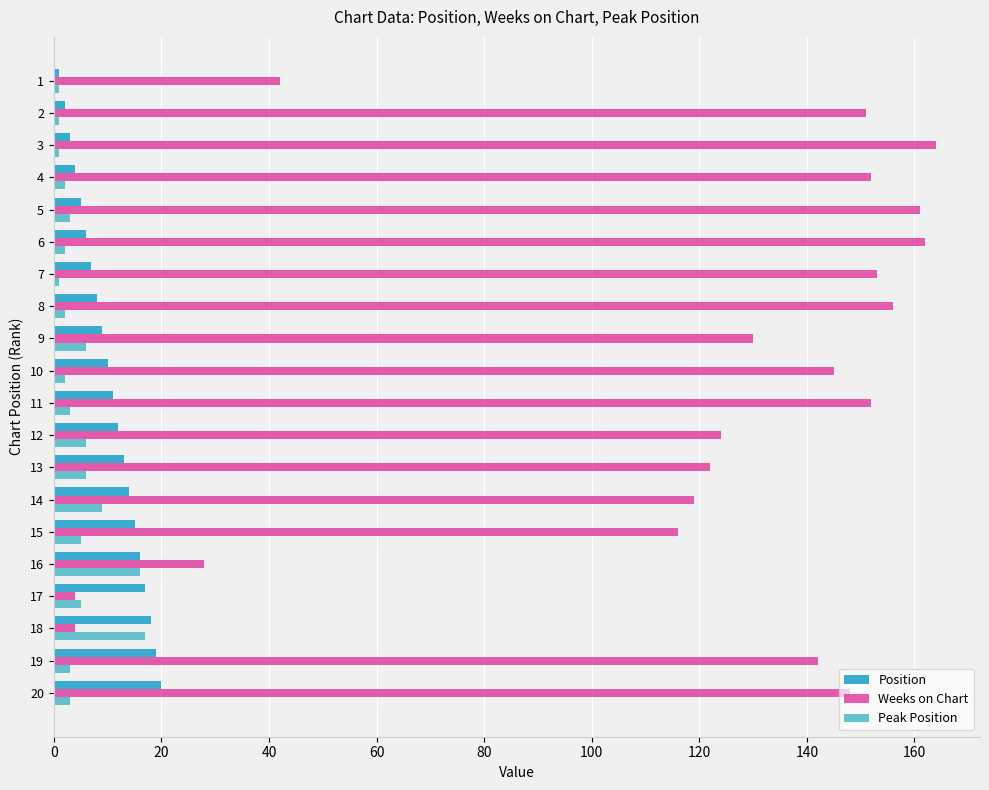

Which series changed the most between 14 and 18?

Weeks on Chart